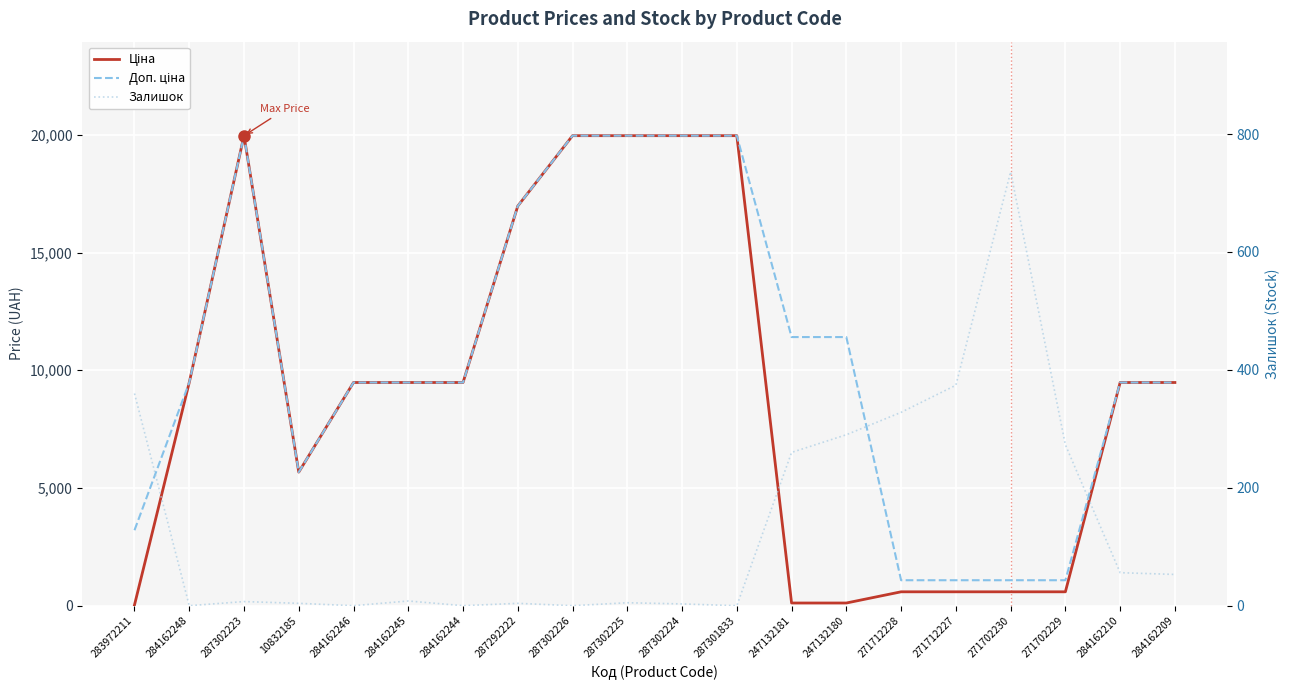

At which category does Ціна reach its first local valley?

10832185